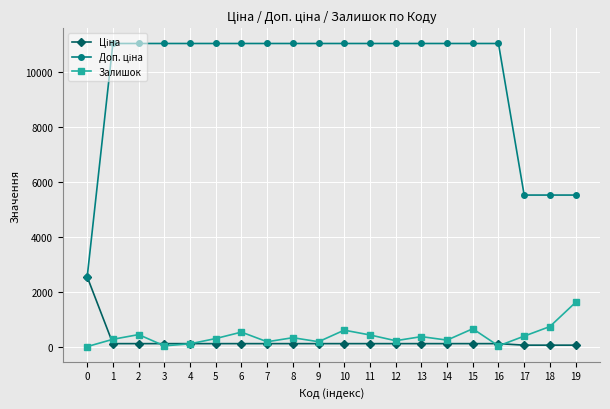

True or false: Залишок has a value of 3.0 at 0.

True